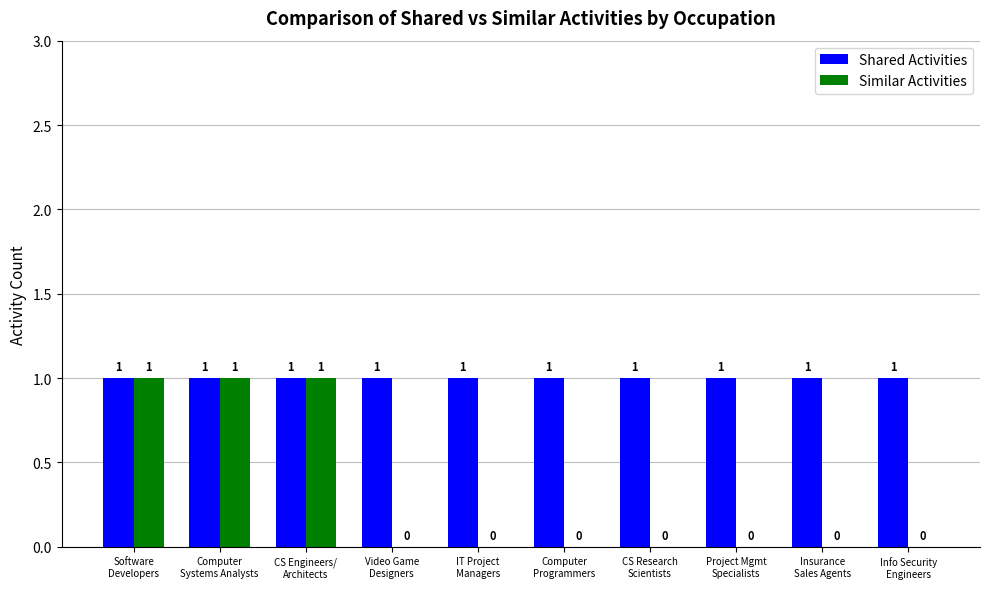

What is the sum of all Similar Activities values?

3